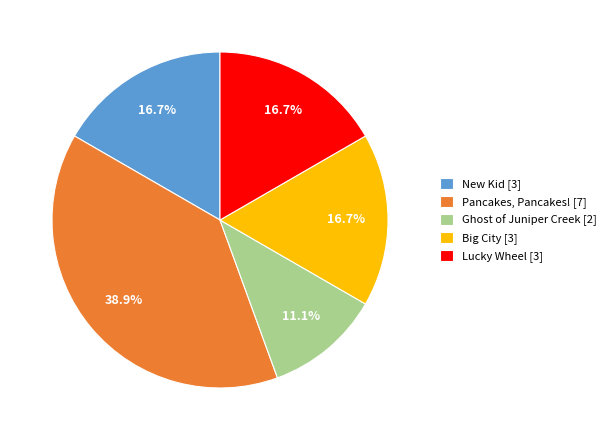

Does New Kid account for over 50% of the chart?

No